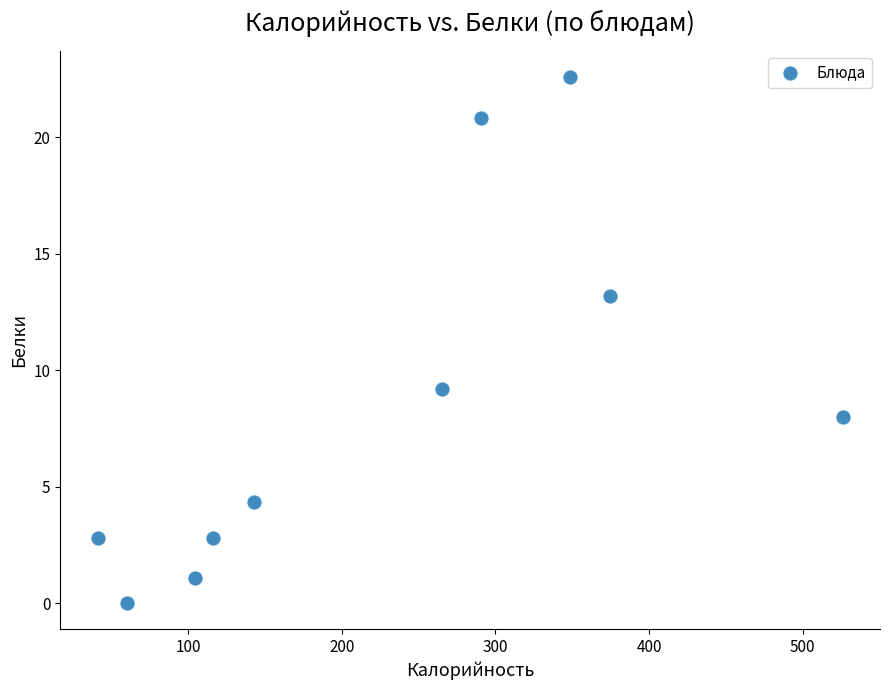

What is the average Y value?

8.5